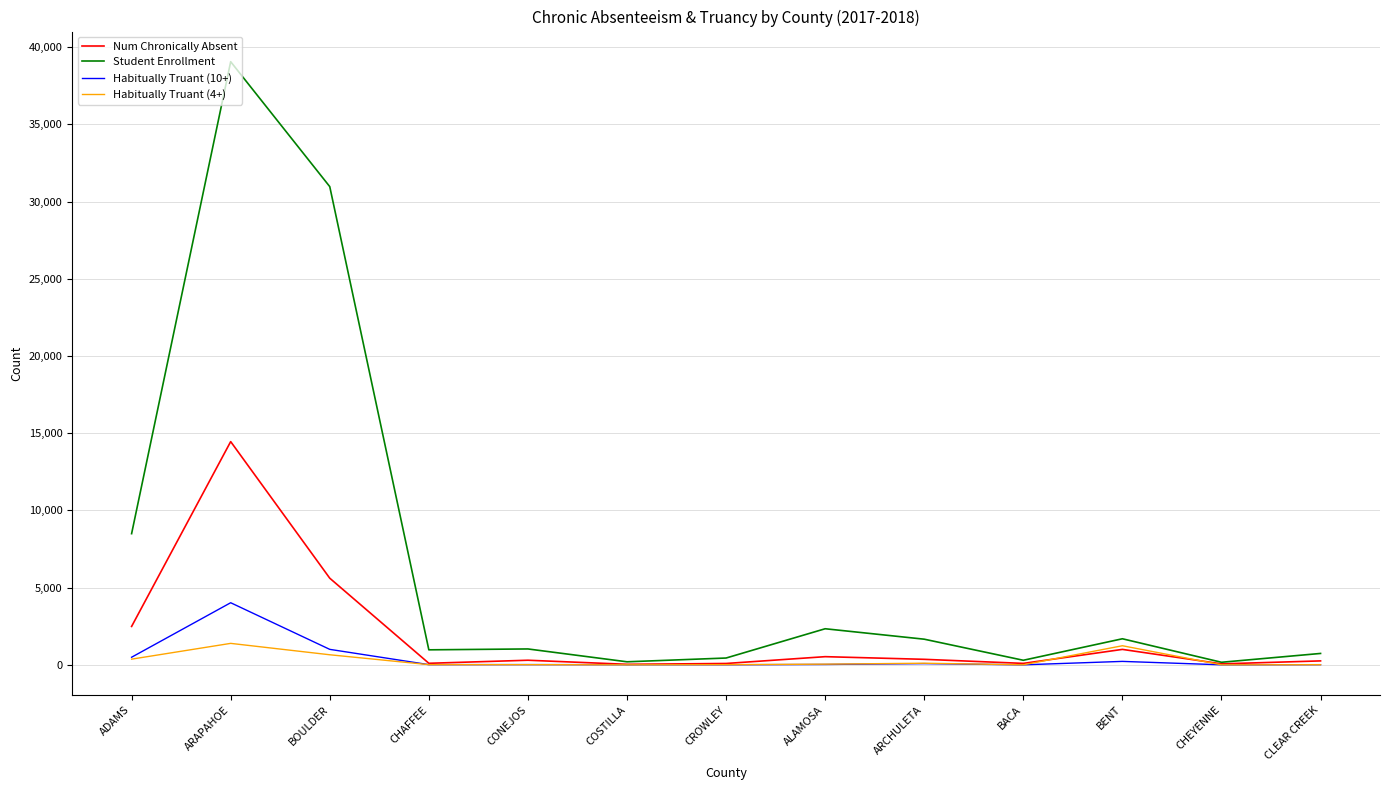

What is the sum of the Habitually Truant (4+) values at ARAPAHOE and BOULDER?

2040